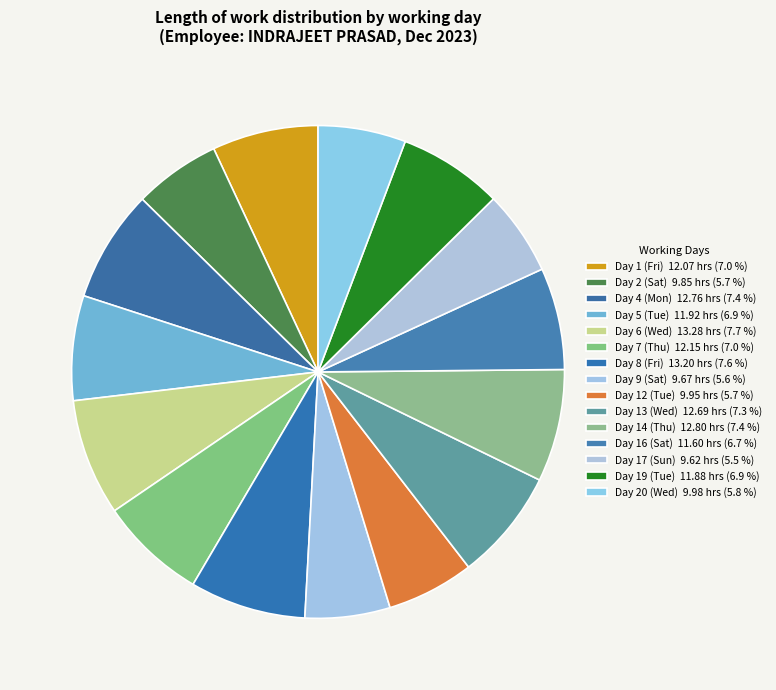

Is Day 16 (Sat) the majority of the pie?

No